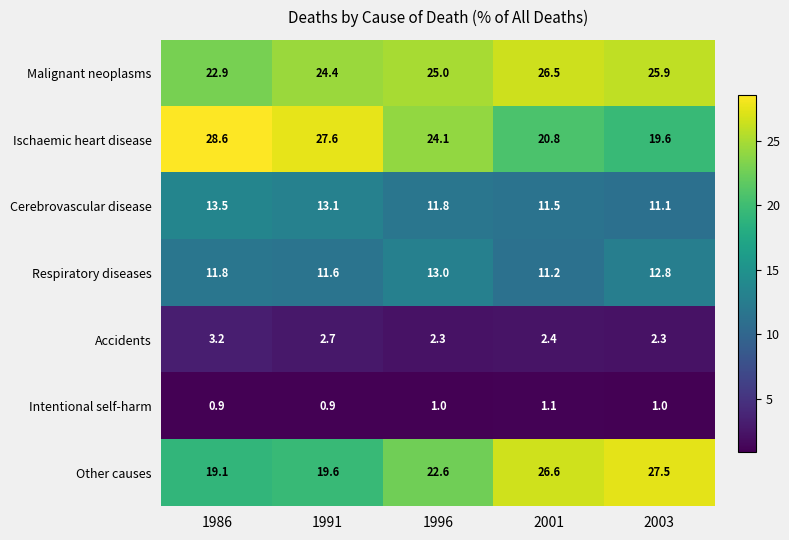

At which label is Other causes closest to 23?

1996